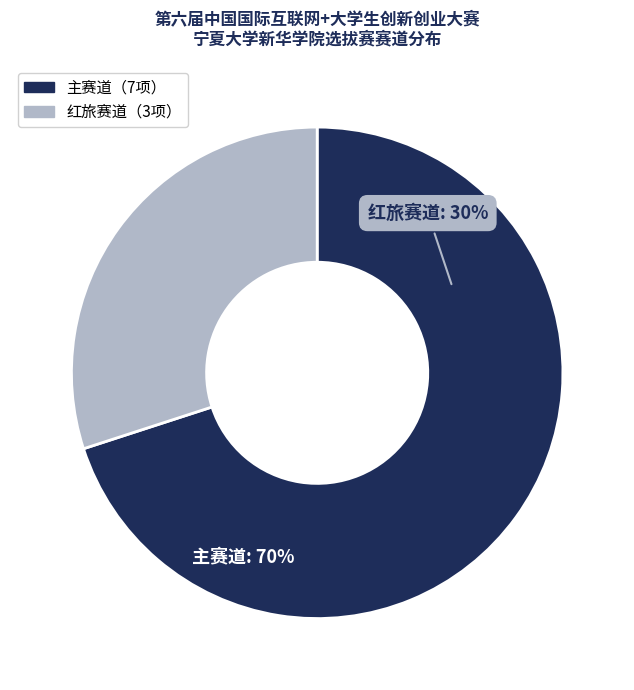

What is the change in value from 主赛道 to 红旅赛道?

-4